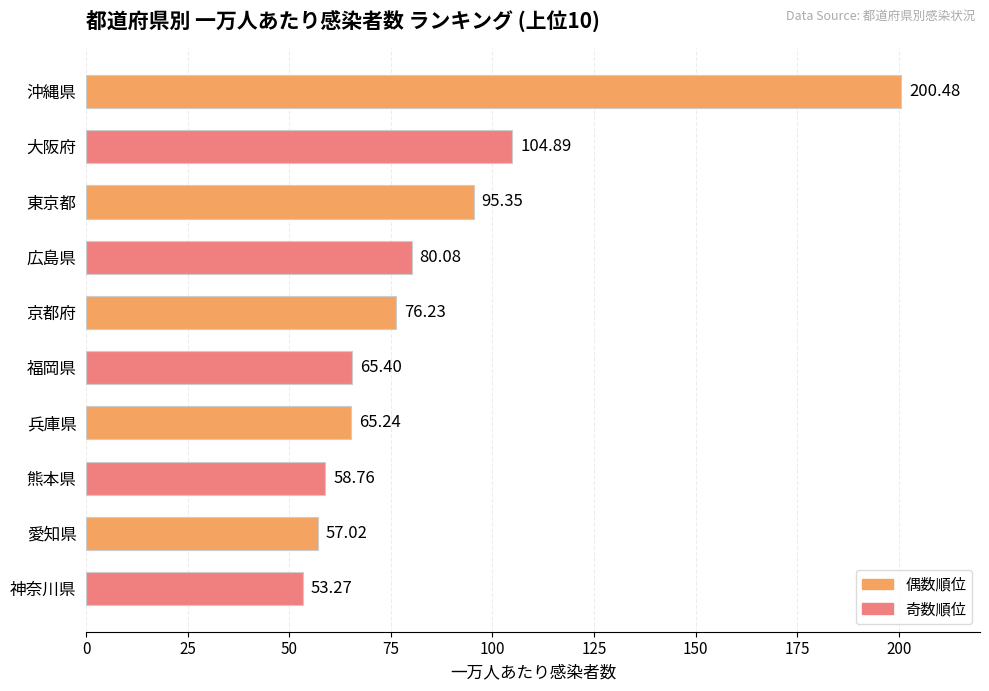

Rank the categories by value from highest to lowest.

沖縄県, 大阪府, 東京都, 広島県, 京都府, 福岡県, 兵庫県, 熊本県, 愛知県, 神奈川県